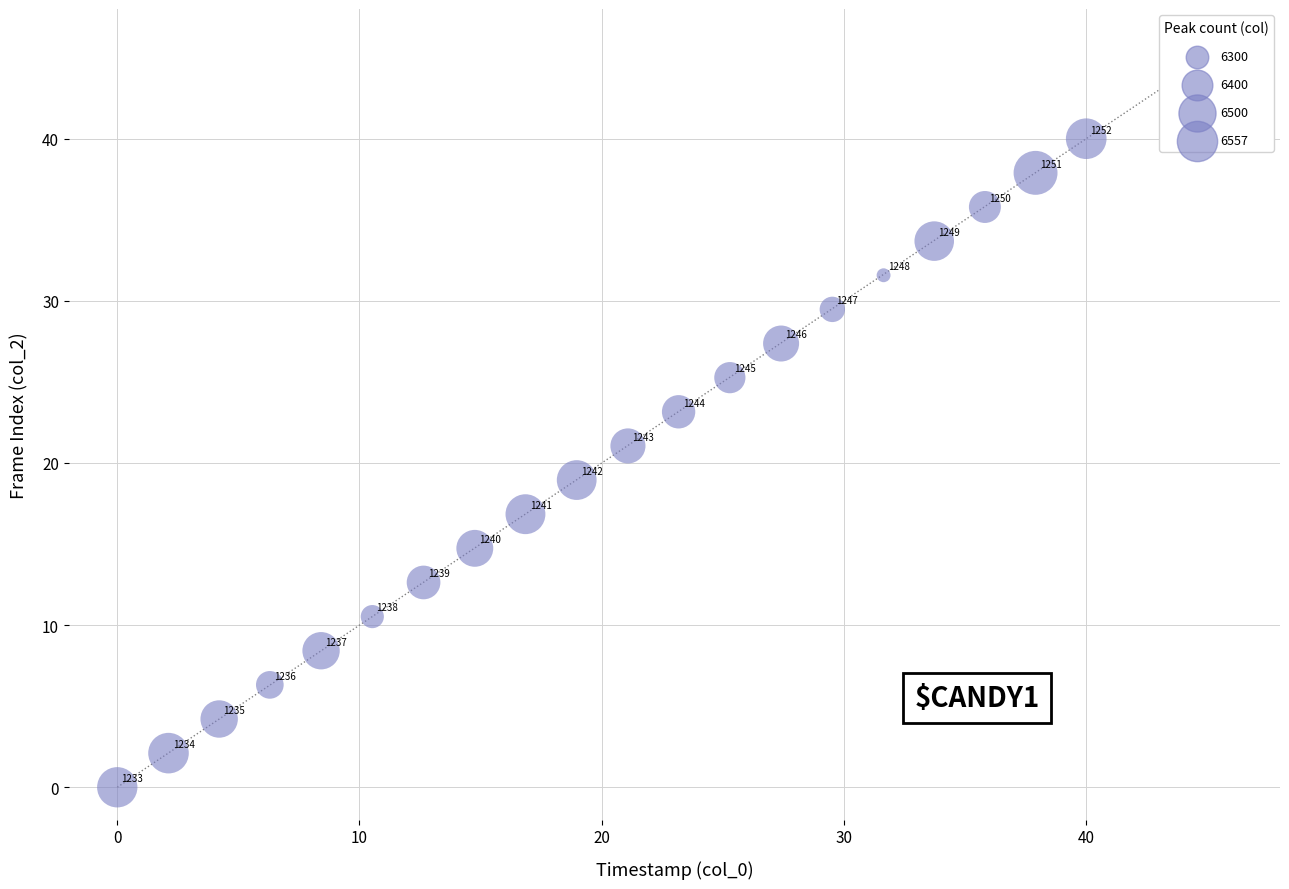

What is the range of X values (max minus min)?

40.0